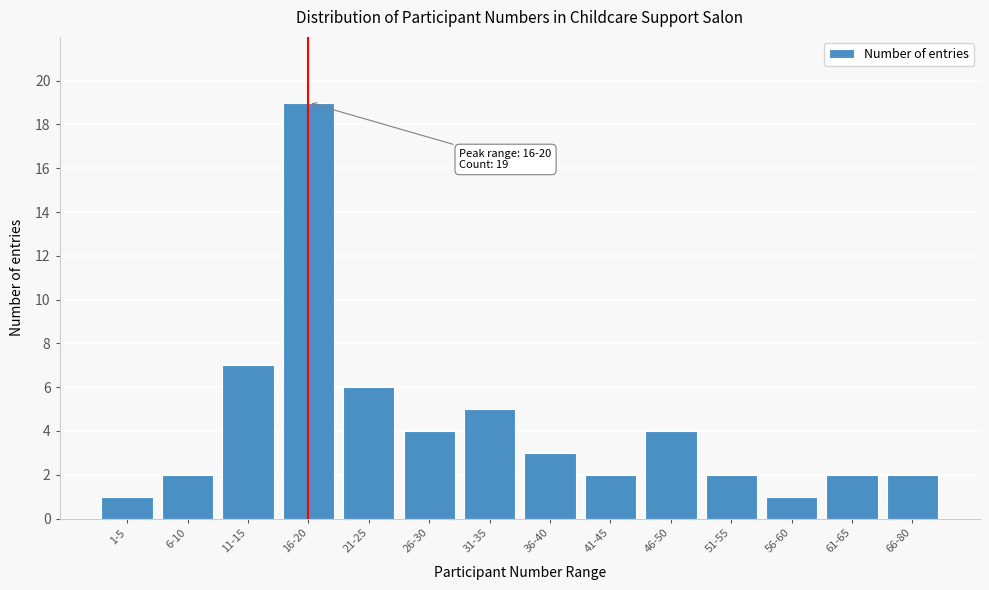

Reading left to right, transcribe all the data shown in this chart.

1	2	7	19	6	4	5	3	2	4	2	1	2	2